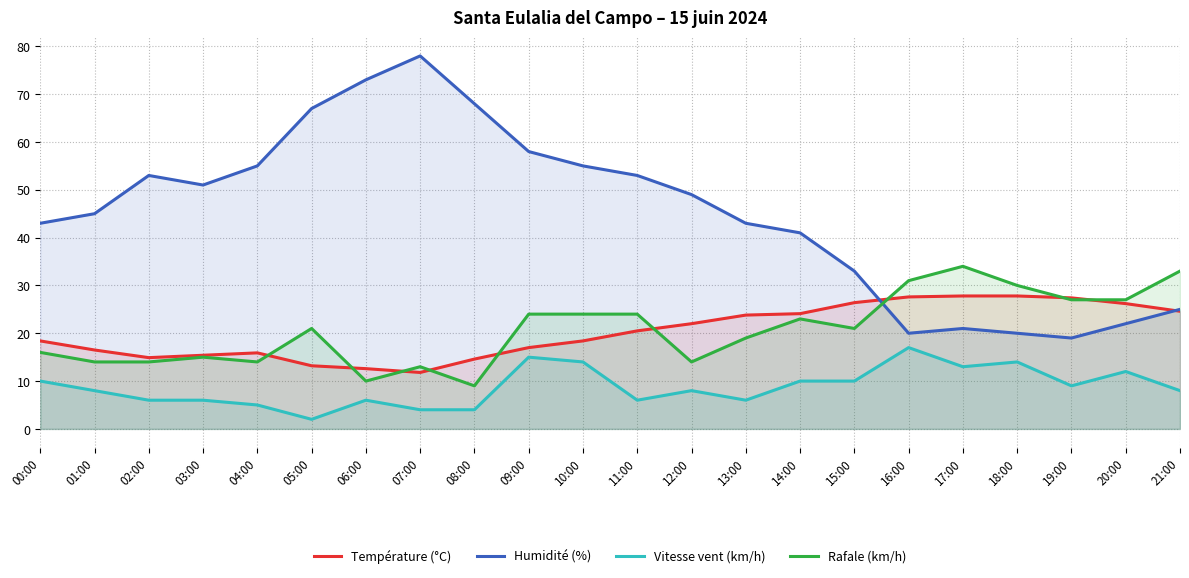

Is the value of Rafale (km/h) at 12:00 greater than the value of Vitesse vent (km/h) at 06:00?

Yes